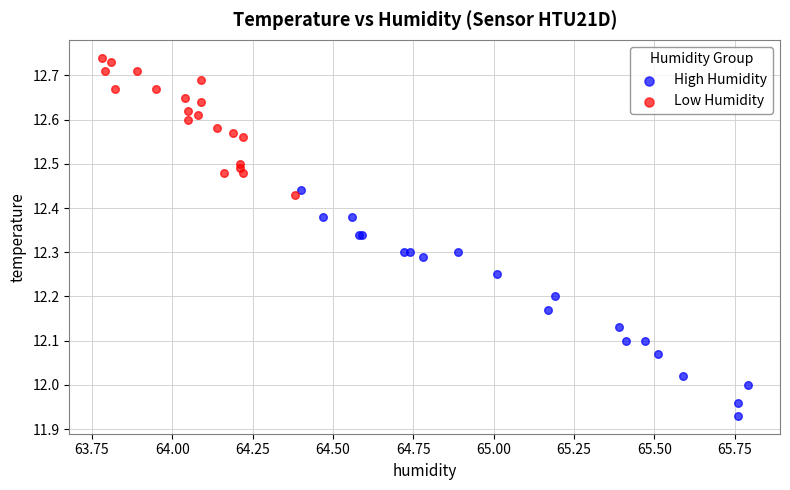

Which series reaches the minimum Y coordinate?

High Humidity